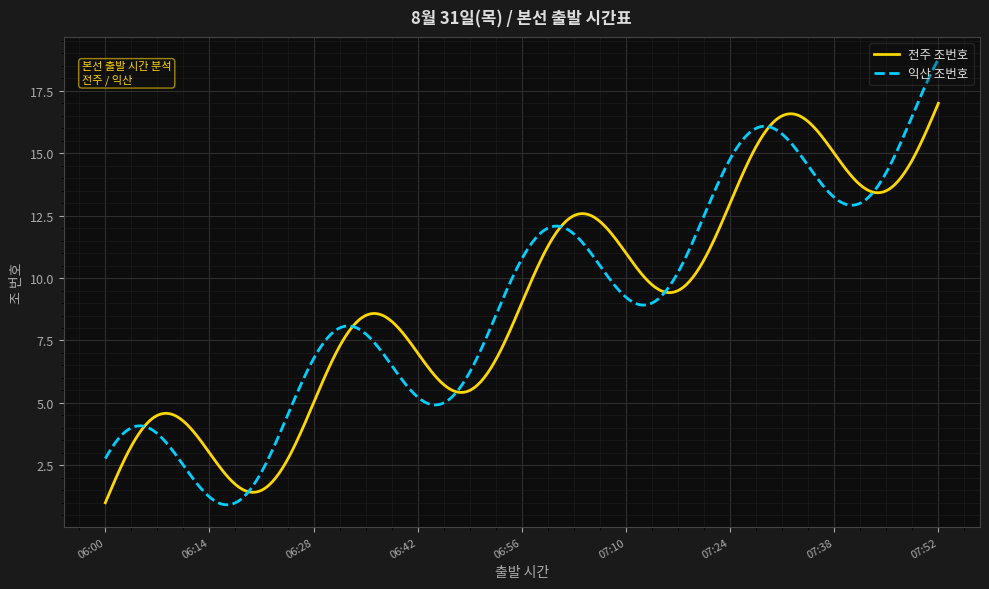

Which series has the widest spread of values?

익산 조번호